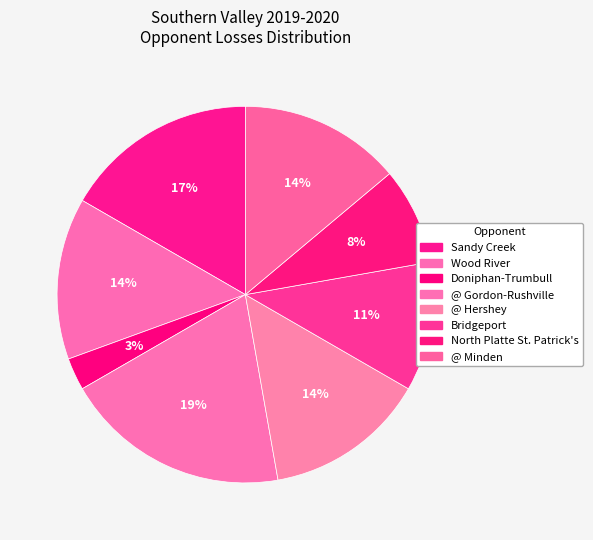

How many segments does this pie chart have?

8